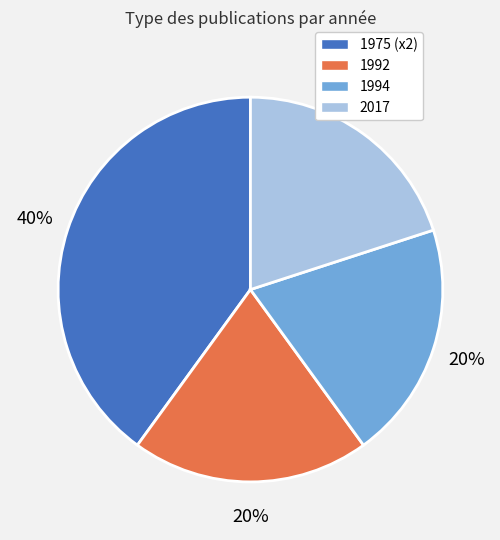

What is the largest slice in the pie chart?

1975